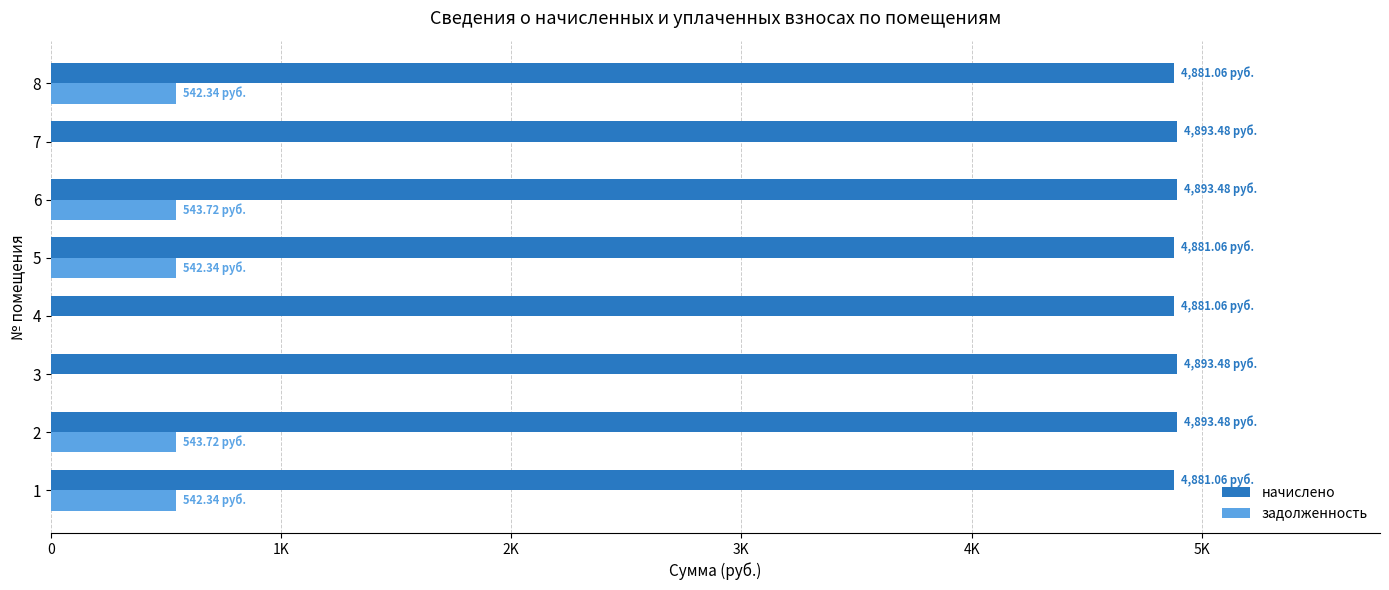

What are all the series names shown in the legend?

начислено, задолженность